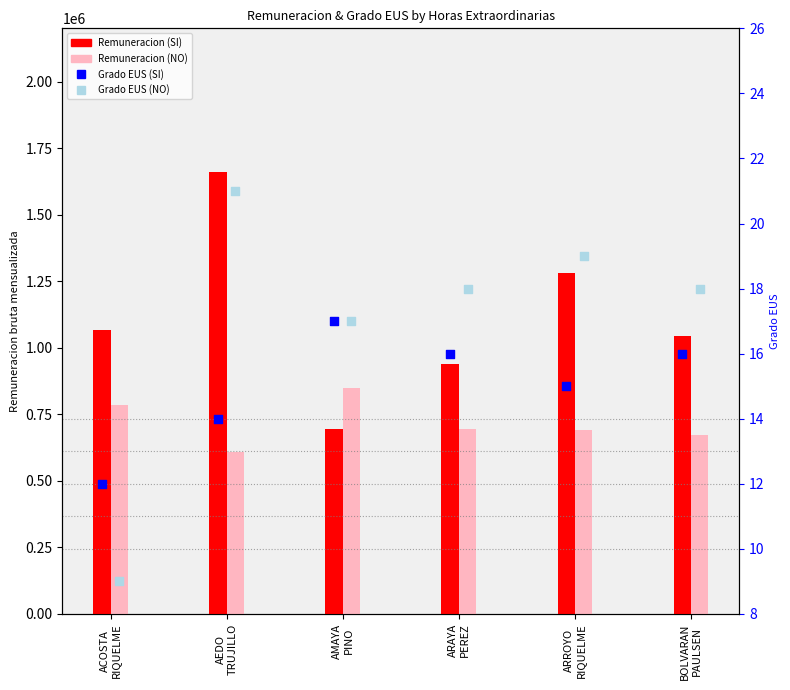

Which series contains the highest Y value?

Remuneracion (SI)